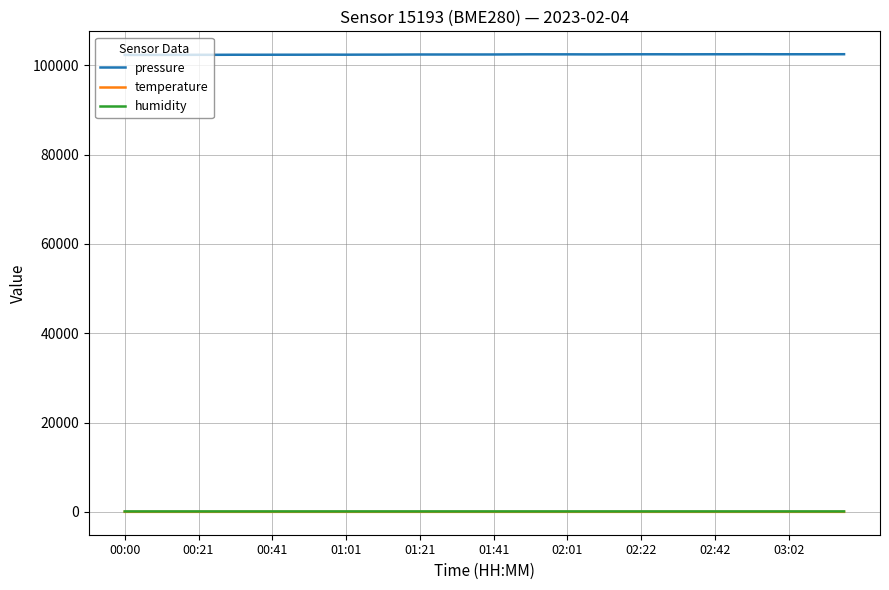

What is the maximum value shown in the chart?

102459.4